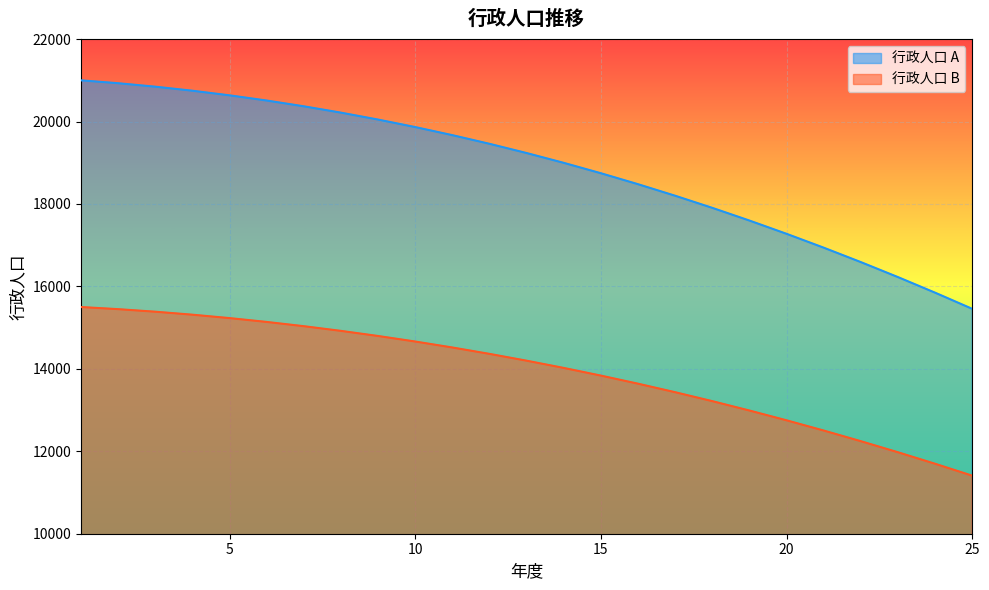

What is the average value of the 行政人口 B series?

13929.3